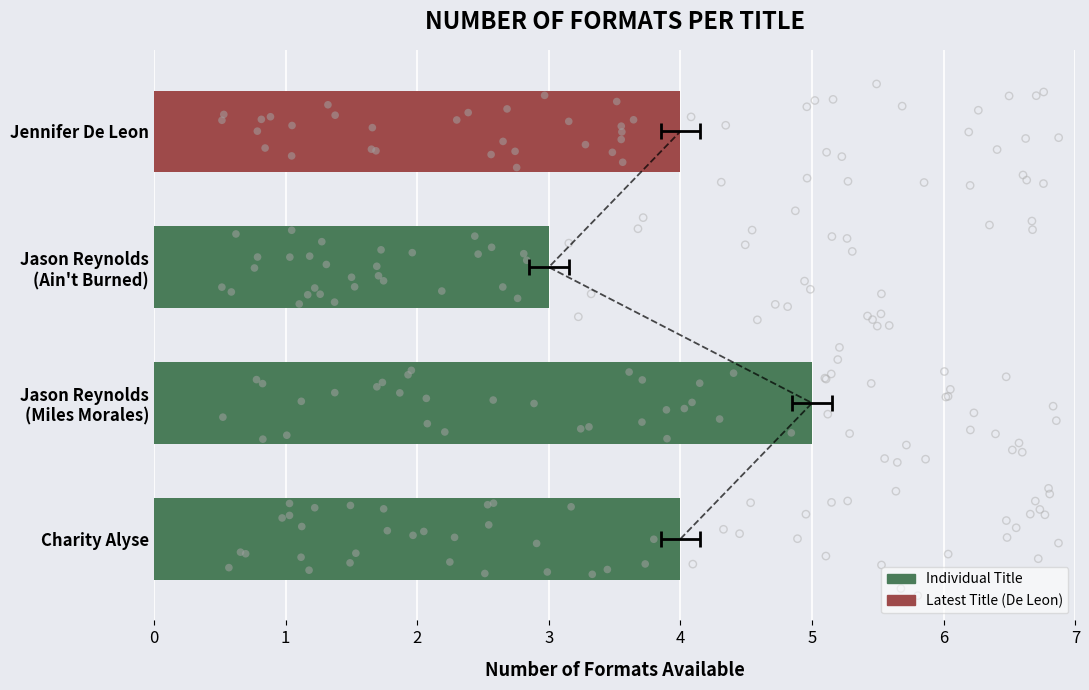

What is the change in value from Charity Alyse to Jason Reynolds (Ain't Burned)?

-1